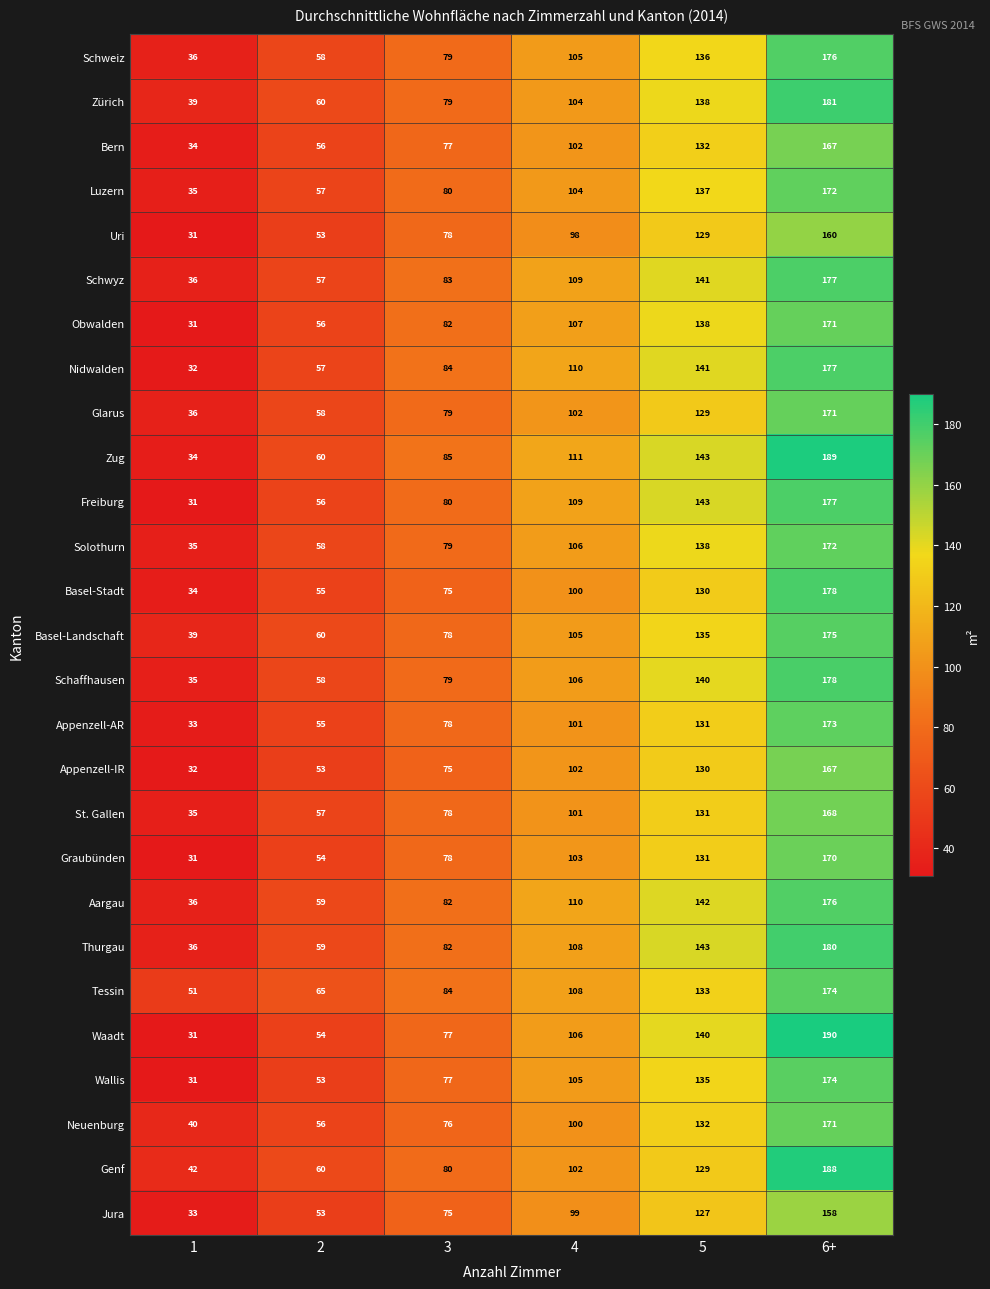

At which label is Neuenburg closest to 105?

4